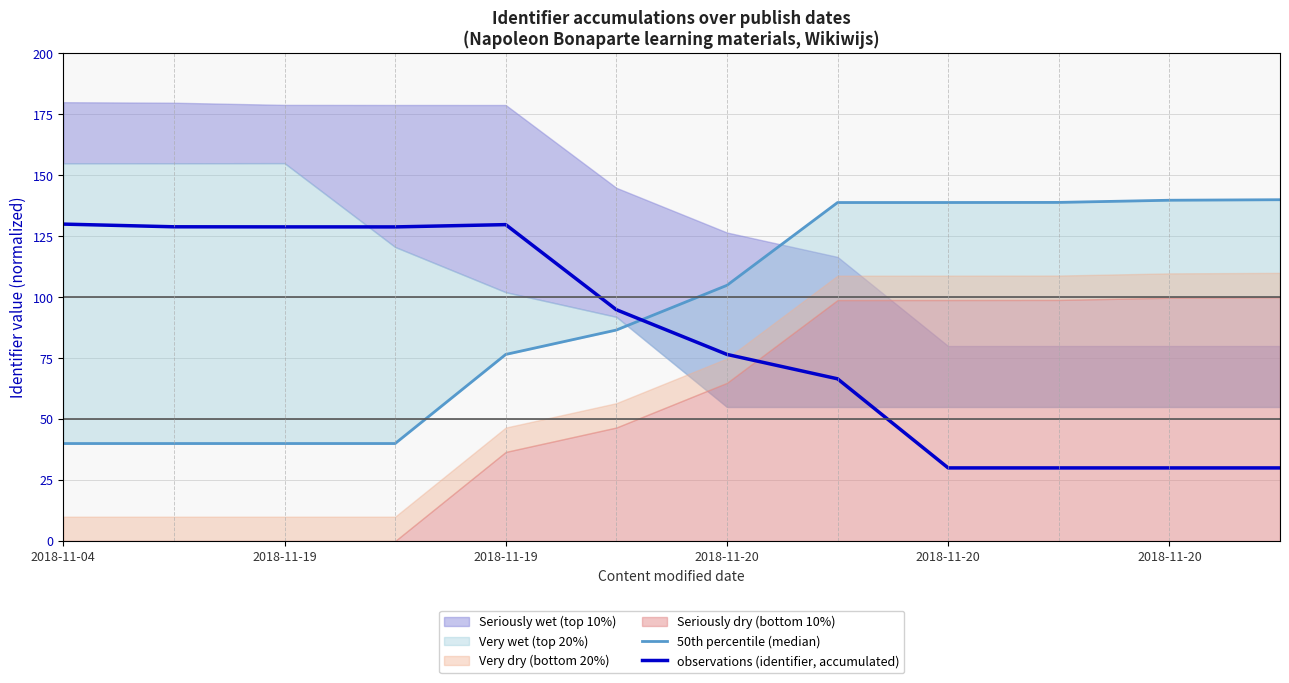

How many data points in 50th percentile (median) are above 104?

6